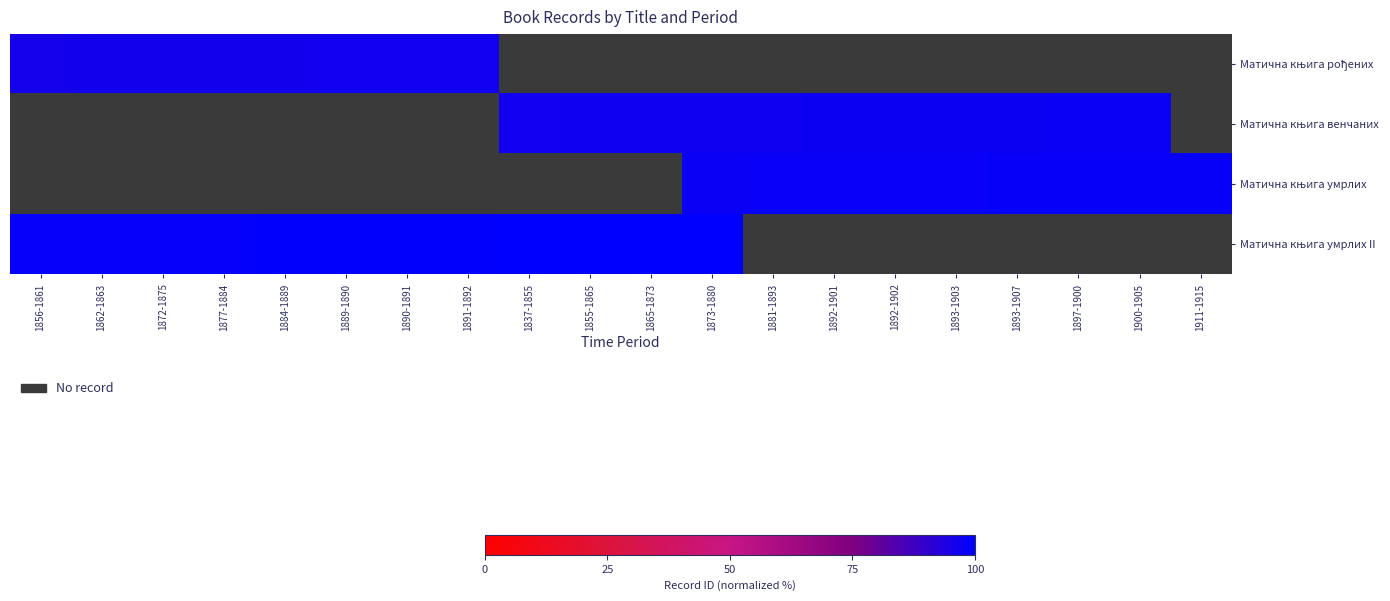

What is the highest value of the Матична књига рођених series?

96.7